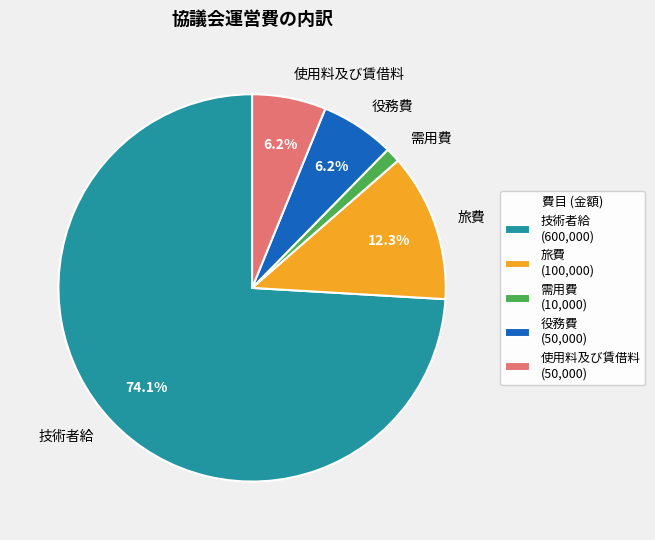

Which category accounts for the majority?

技術者給